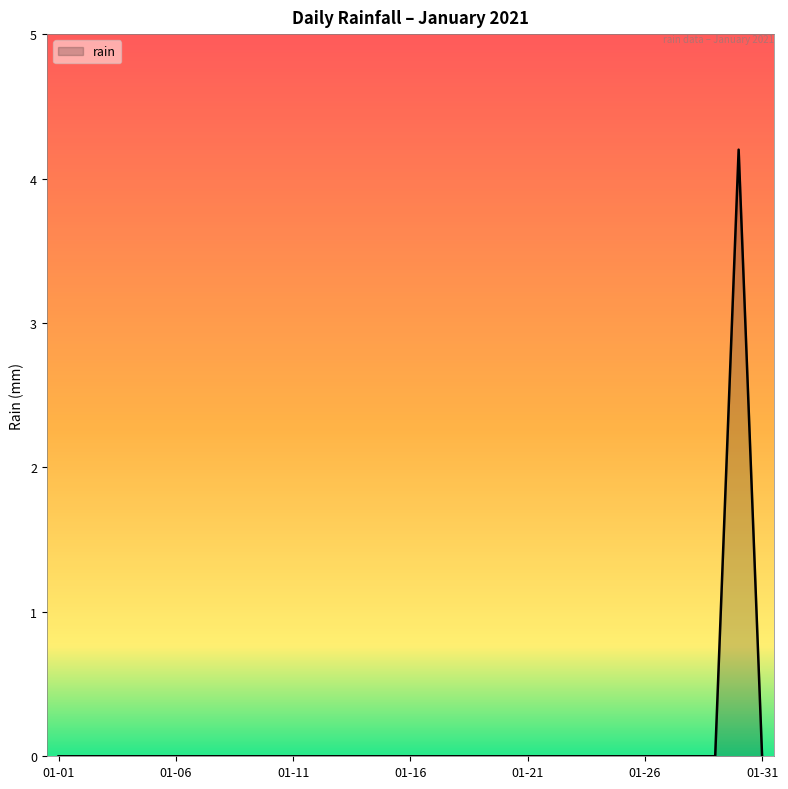

What is the greatest value displayed?

4.2